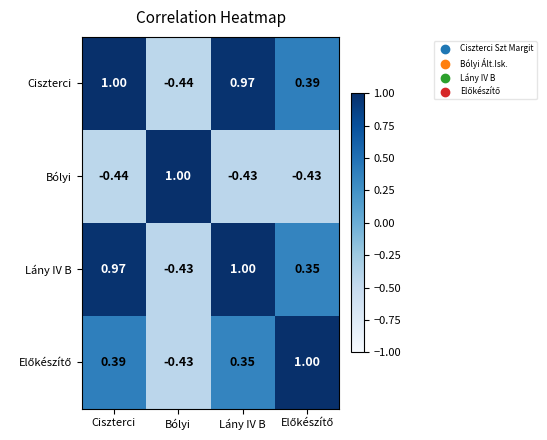

How many data points does each series have?

4